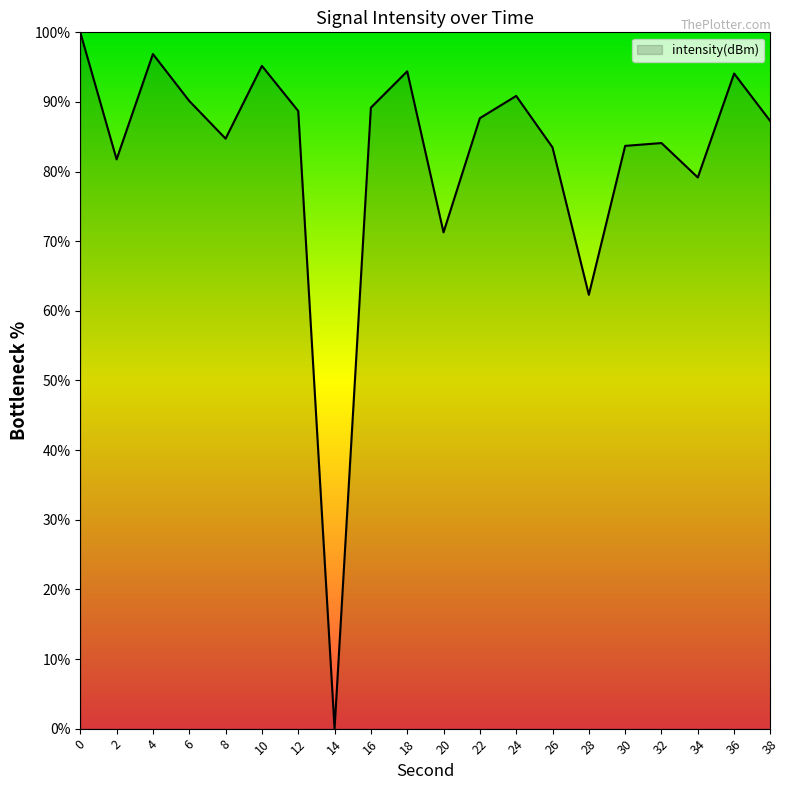

Which label corresponds to the smallest value in the chart?

14